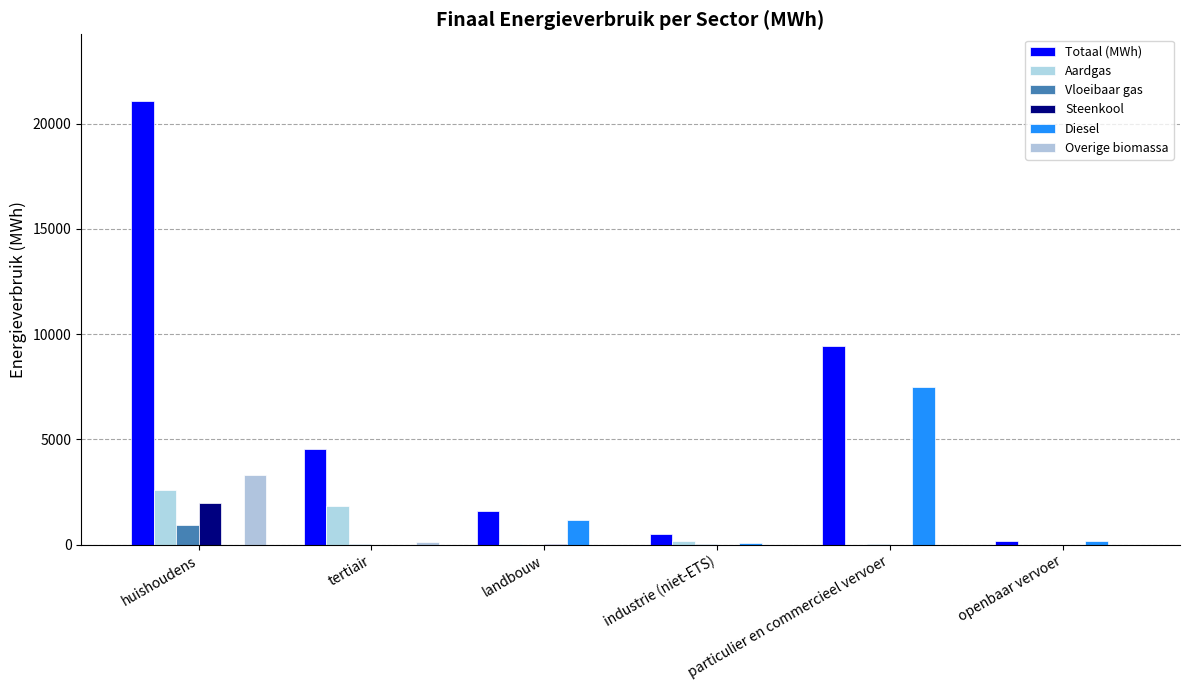

What is the total value across all series at huishoudens?

29902.1